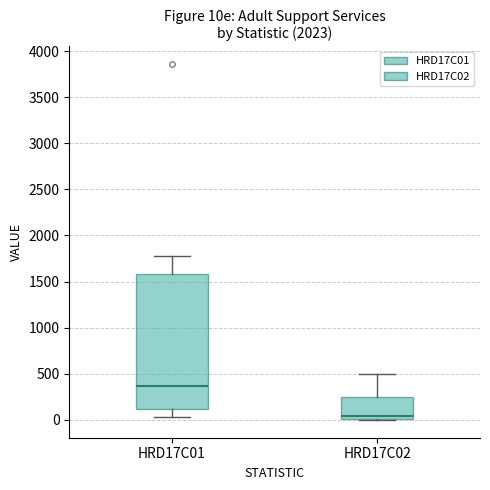

Reading left to right, transcribe this box plot: for each box, give where its median line is, the range the box spans, and where its two whiskers end, as read against the y-axis. The values are not printed on the chart, so give them approximately, as read against the axis.

HRD17C01: median 350, box 100 to 1600, whiskers 50 to 1800
HRD17C02: median 50, box 0 to 250, whiskers 0 to 500